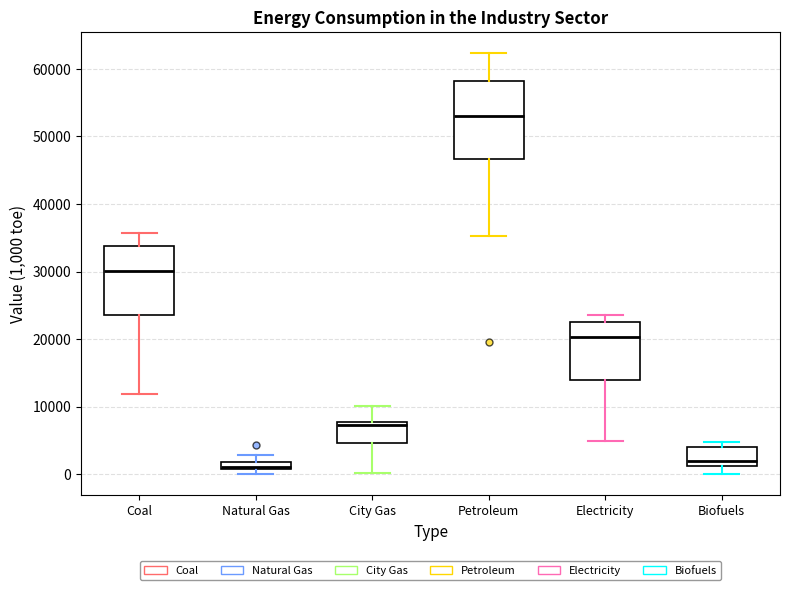

Where is the upper edge of the box for City Gas on the y-axis? The values are not printed on the chart, so give them approximately, as read against the axis.

8000